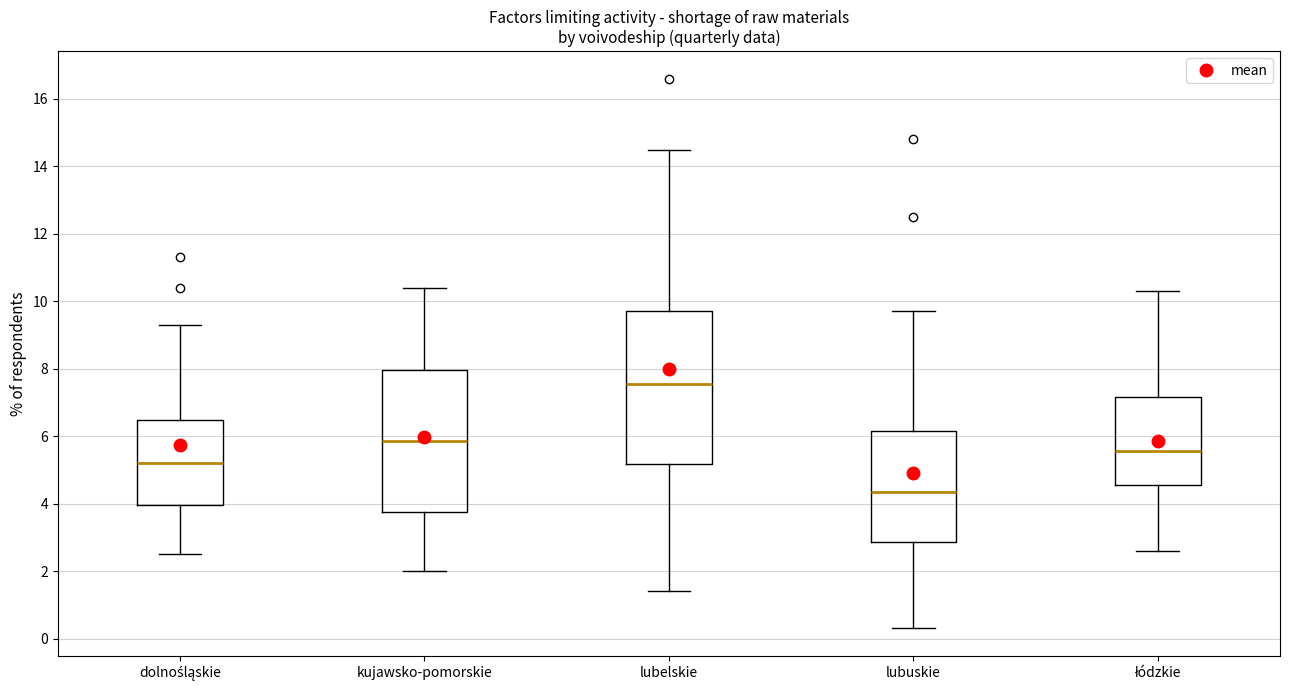

Which box has the highest median line?

lubelskie